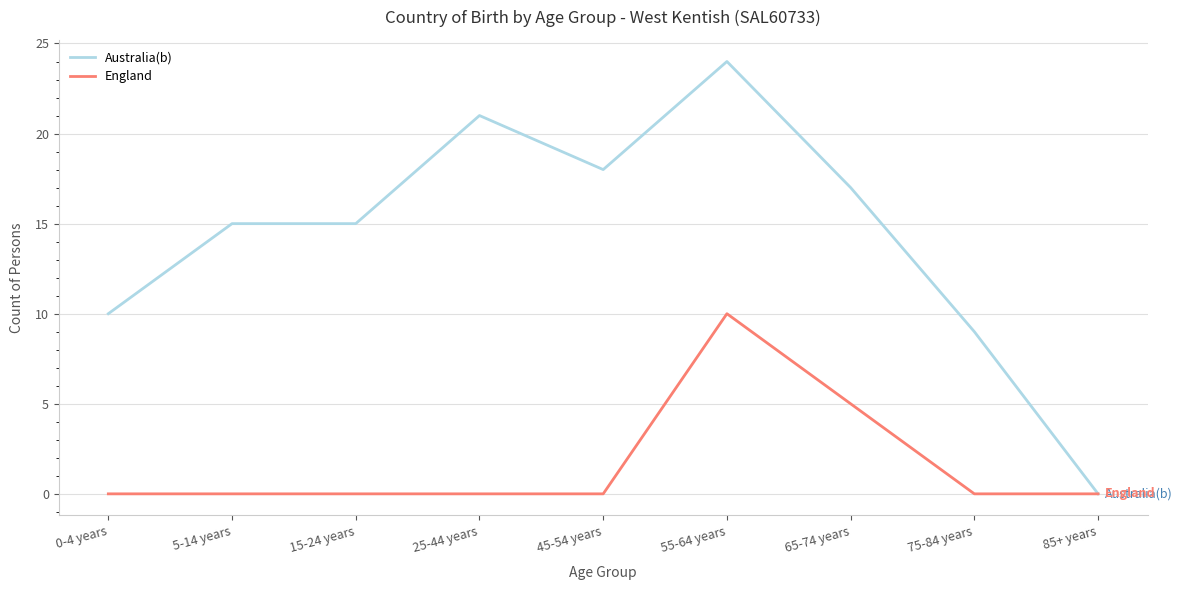

Which series changed the most between 5-14 years and 85+ years?

Australia(b)